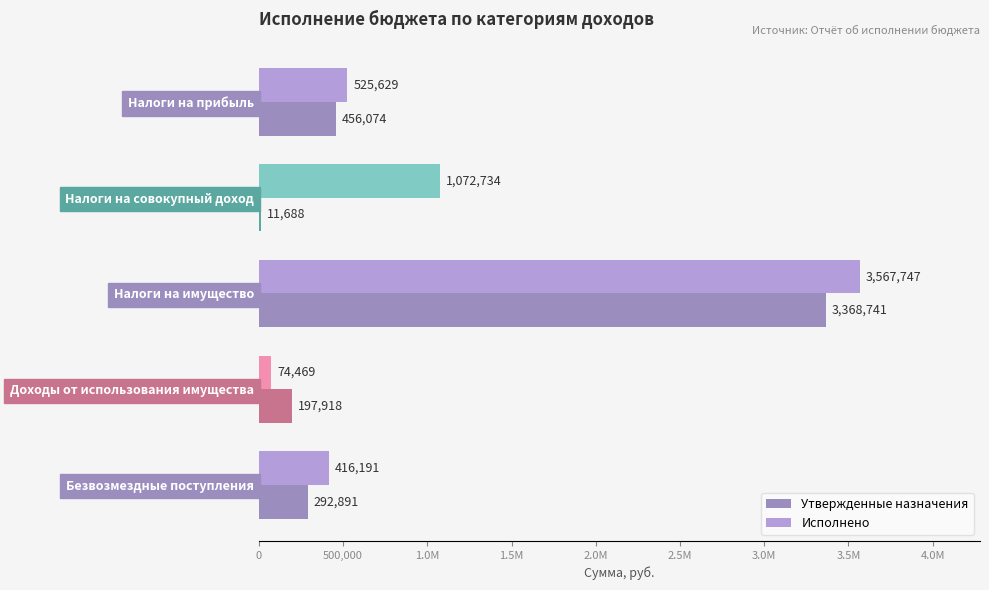

Reading left to right, list all the values displayed in this chart.

Утвержденные назначения: 456074.0	11688.0	3368741.0	197918.0	292891.0
Исполнено: 525628.9	1072733.5	3567746.6	74469.0	416191.0